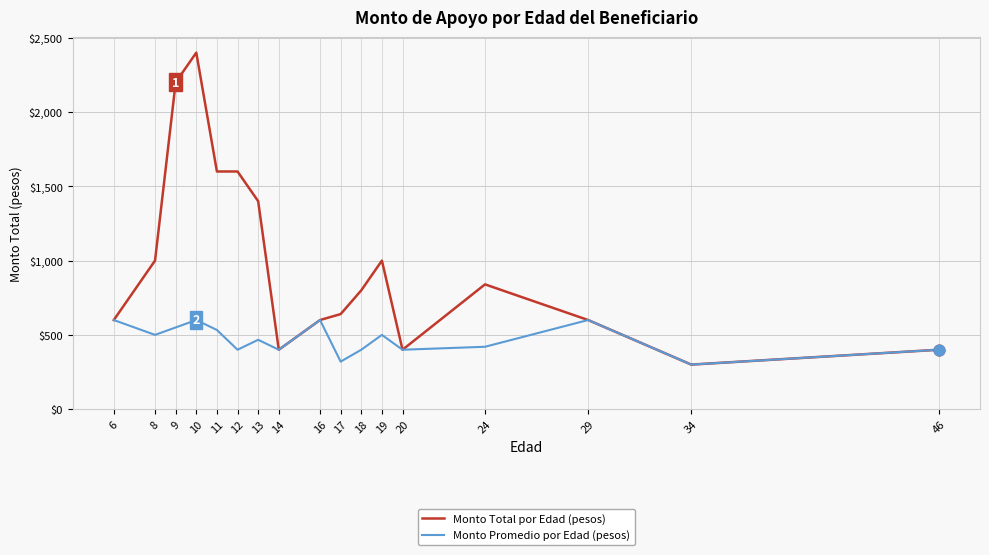

At which category is the sum across all series the highest?

10